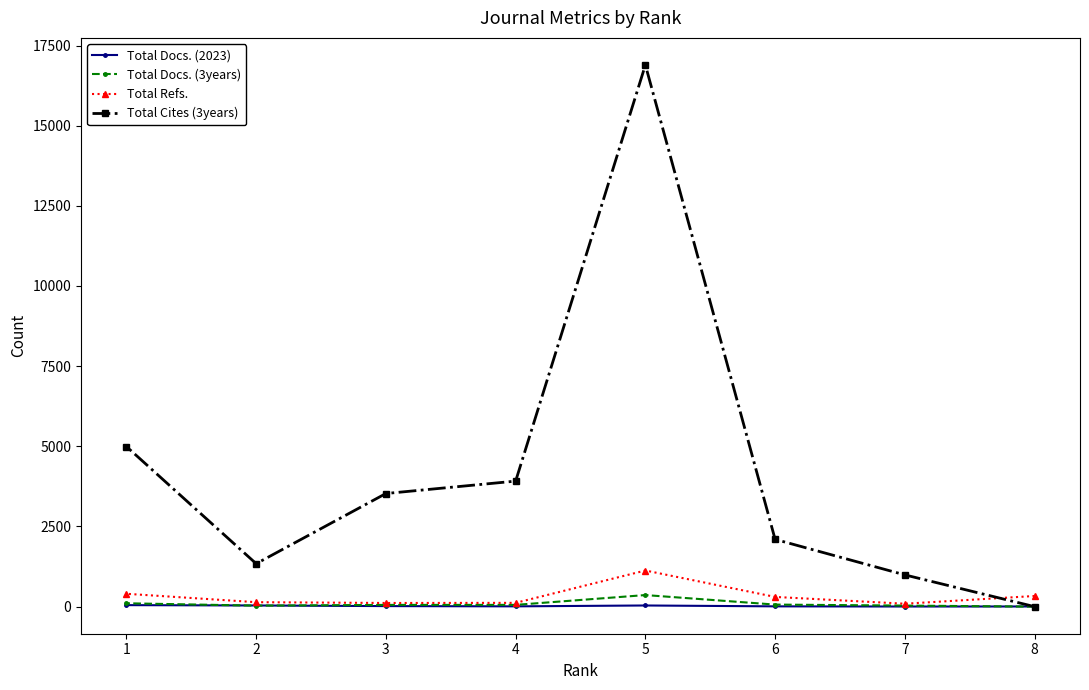

In Total Docs. (2023), how many points are higher than both neighbors (excluding endpoints)?

1